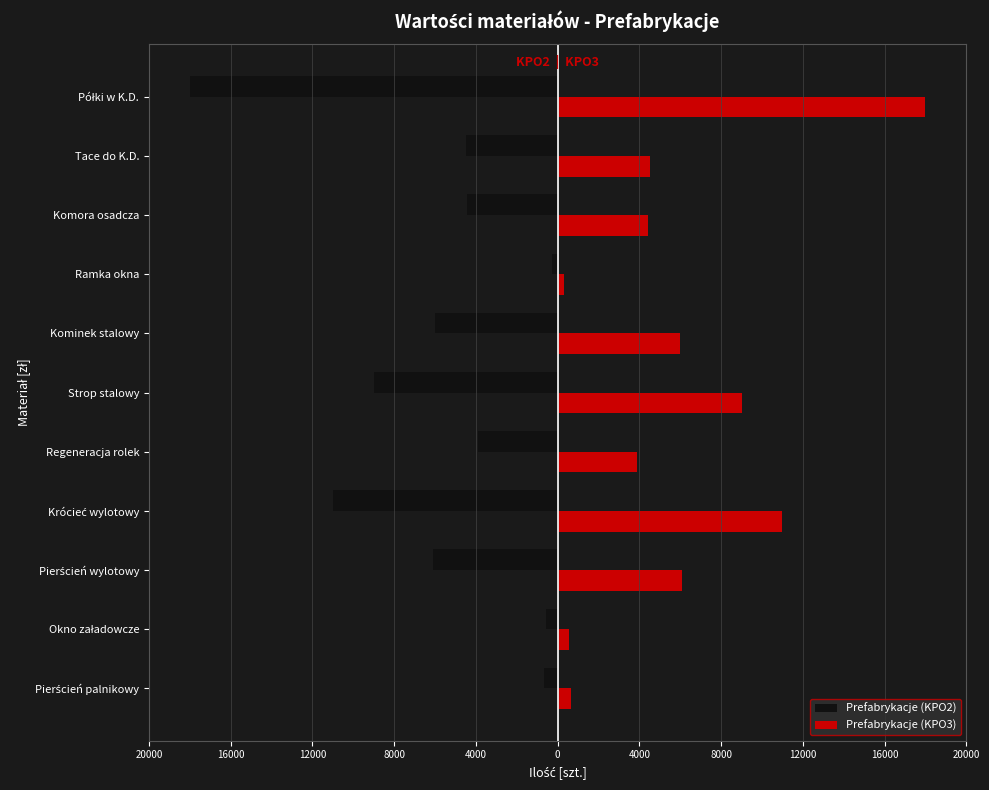

Which series has the widest spread of values?

Prefabrykacje (KPO2)